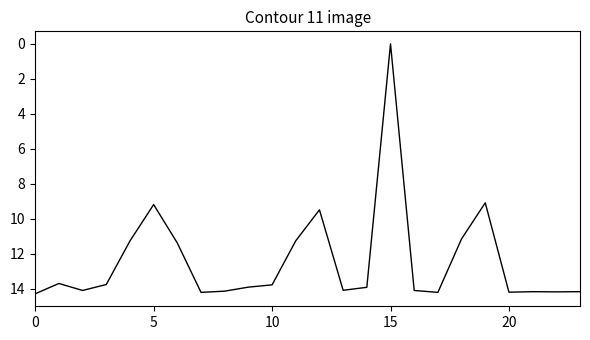

What is the difference between the maximum and minimum values?

14.3